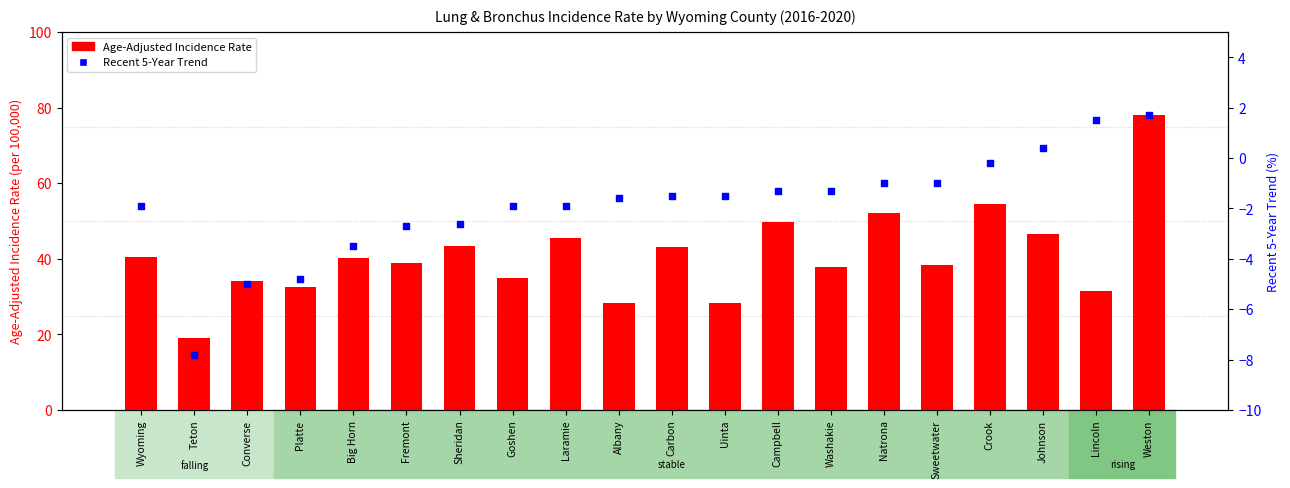

What are all the series names shown in the legend?

Age-Adjusted Incidence Rate, Recent 5-Year Trend